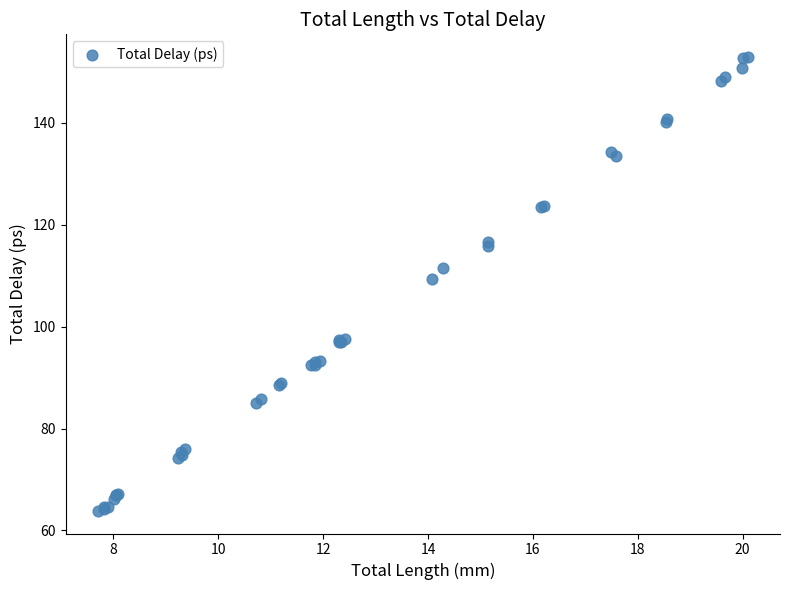

What Y value in the scatter plot is closest to 108?

109.4